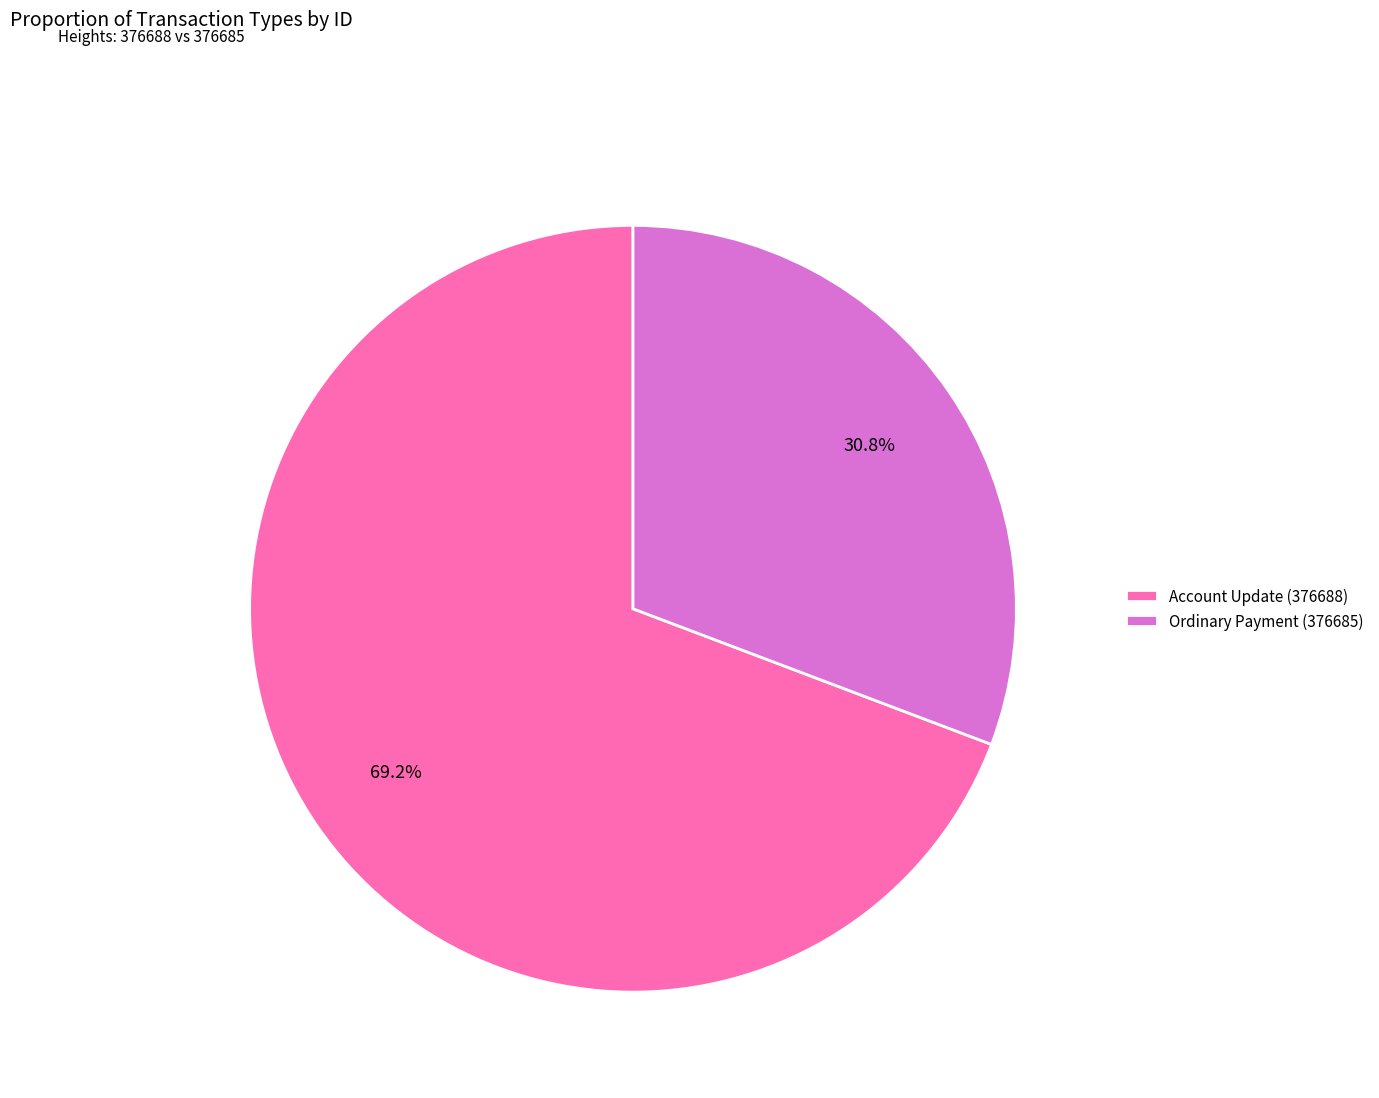

To the nearest percent, what is the combined percentage of Account Update (376688) and Ordinary Payment (376685)?

100%